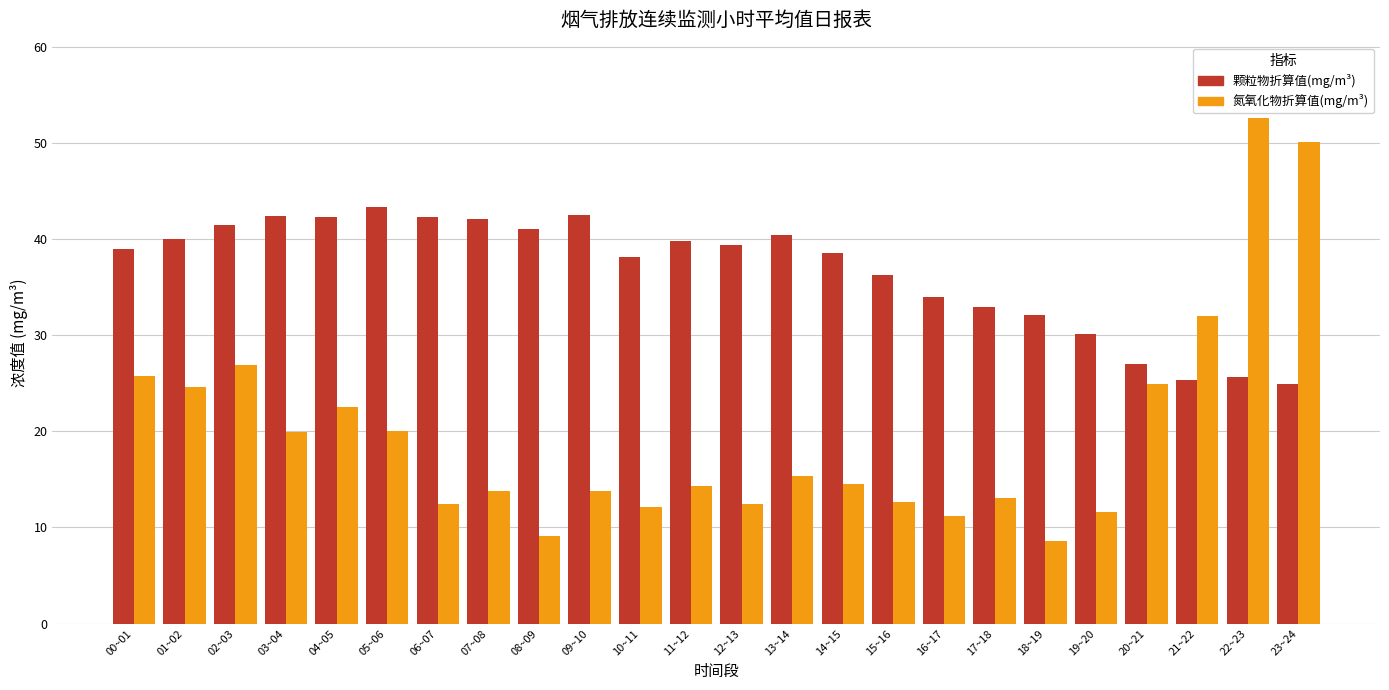

List the series in order of their overall mean, lowest first.

氮氧化物折算值(mg/m³), 颗粒物折算值(mg/m³)